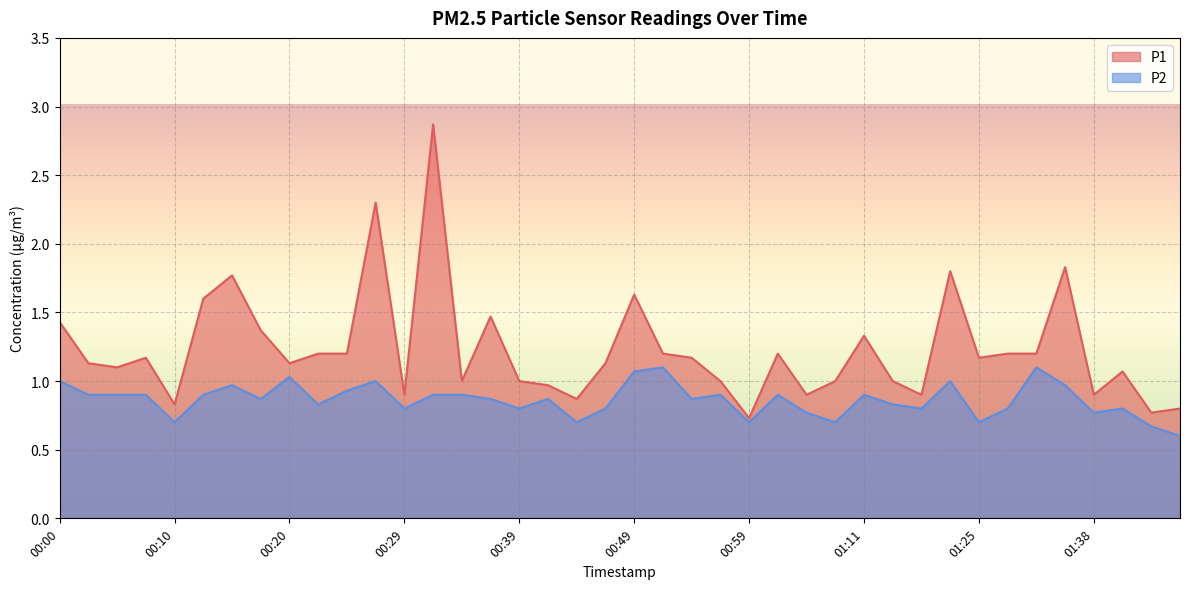

Which series changed the most between 00:49 and 01:11?

P1